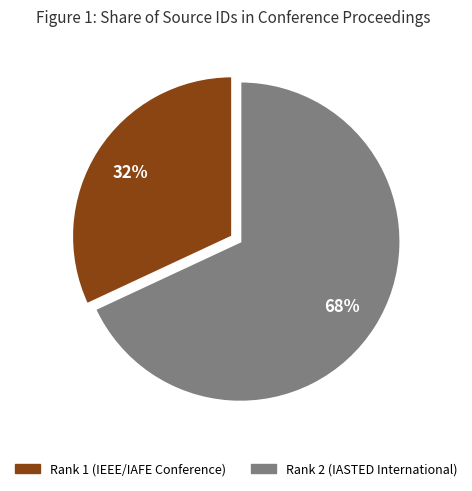

Which slice is the largest?

Rank 2 (IASTED International)